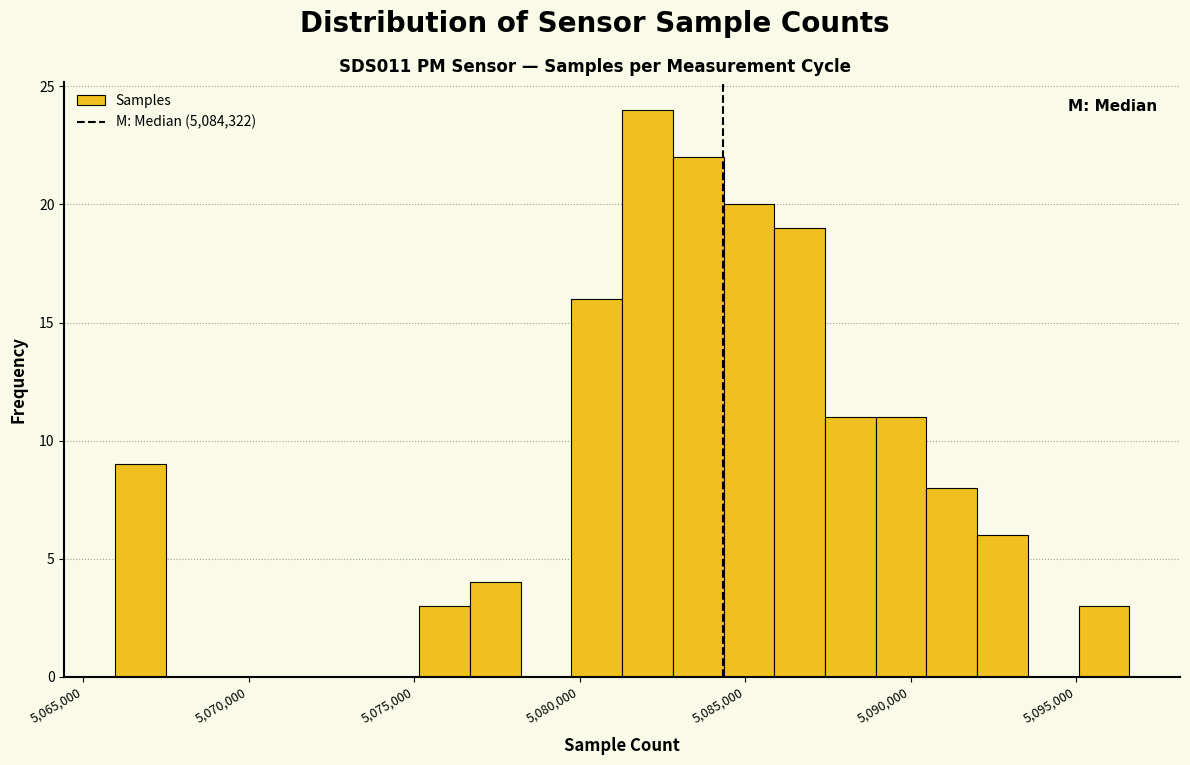

Around what value on the x-axis is the tallest bar? Give the approximate position of its centre, as read against the axis.

5082000